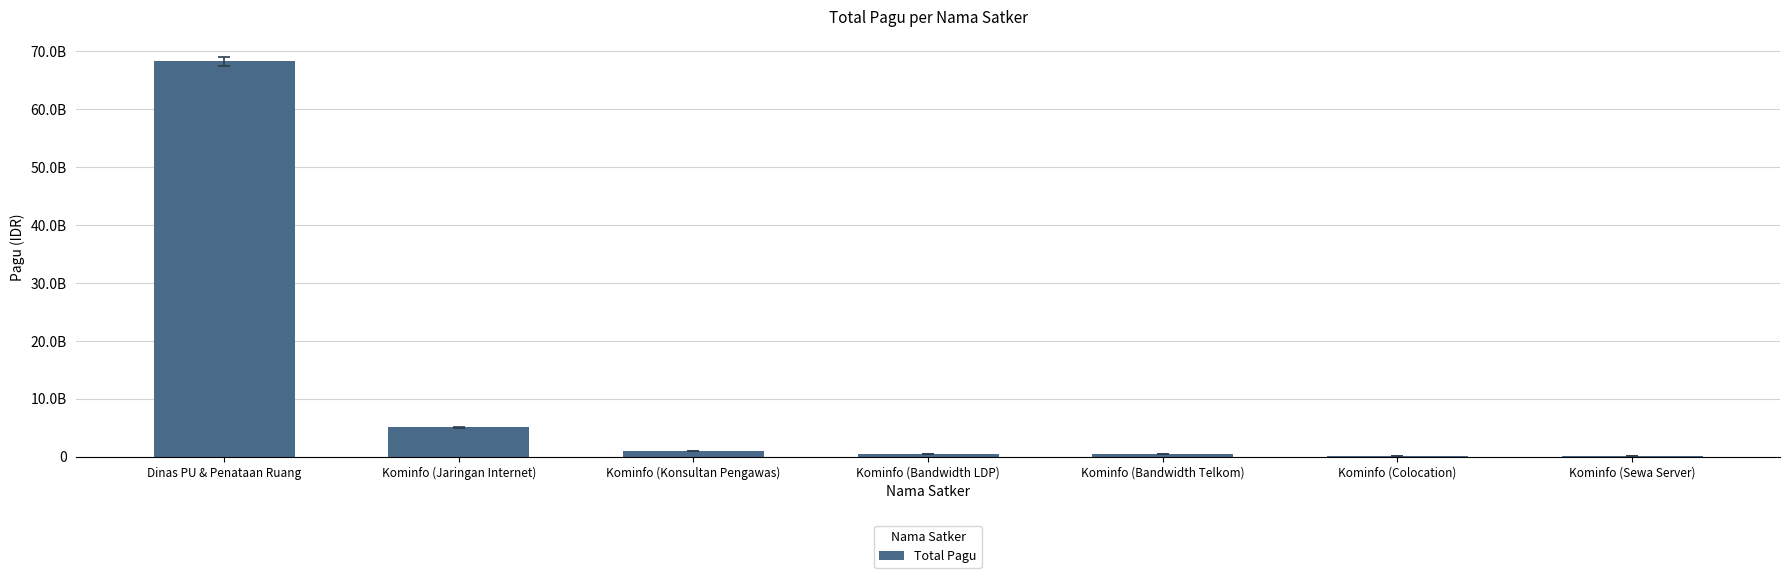

What is the label of the 3rd bar from the left?

Kominfo (Konsultan Pengawas)